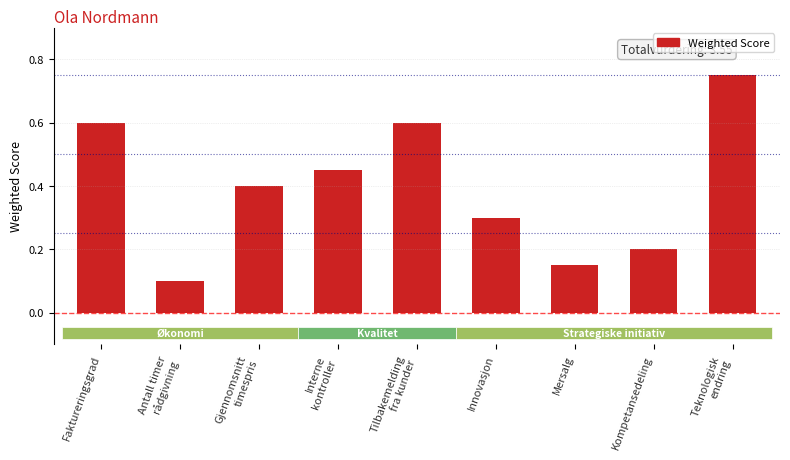

What is the sum of the values at Innovasjon and Teknologisk
endring?

1.1